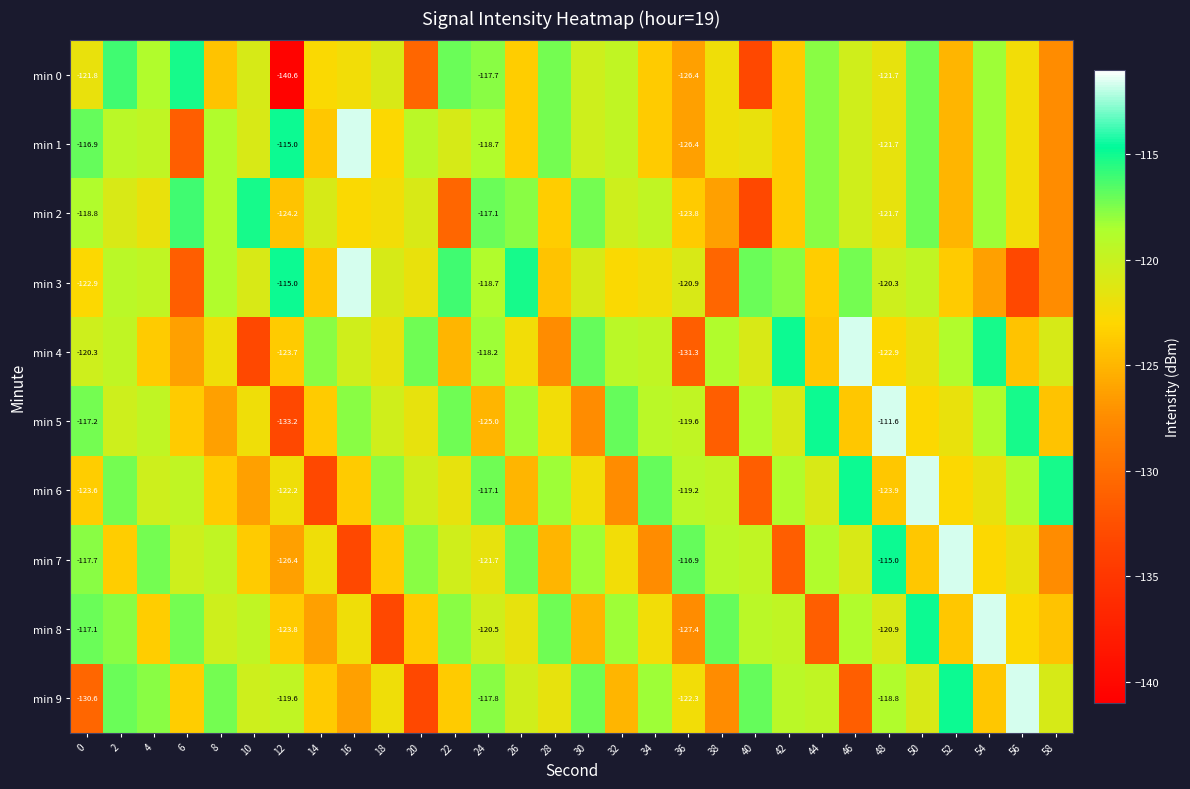

True or false: min 5 has a value of -115.0 at 44.

True